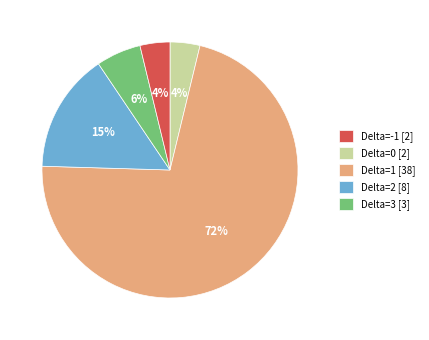

Which category accounts for the majority?

Delta=0 [2]